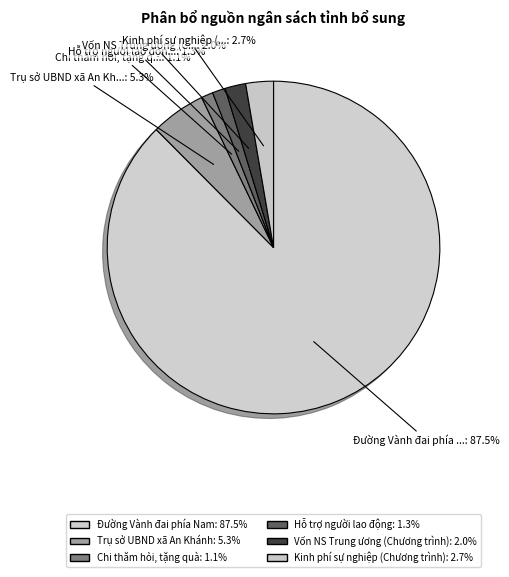

How many segments does this pie chart have?

6